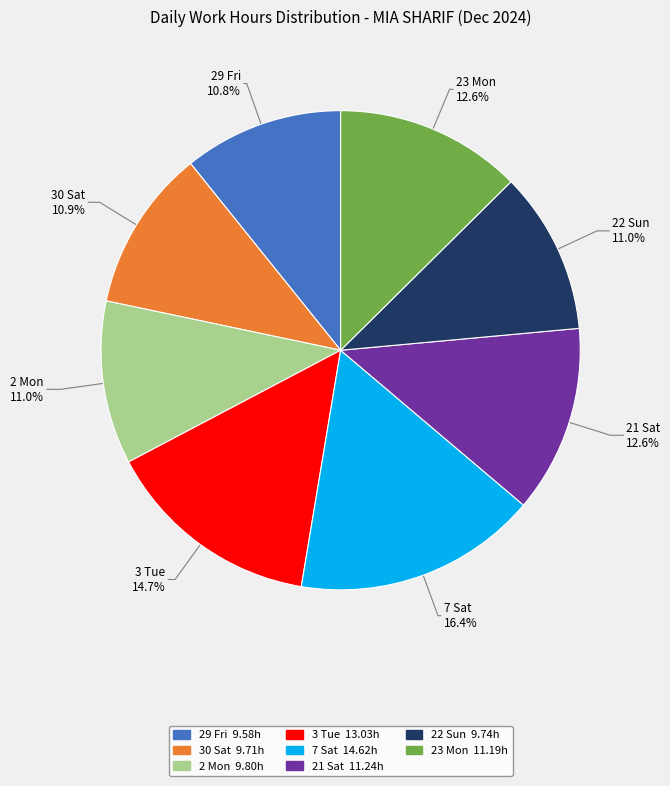

Does any single category account for the majority?

No